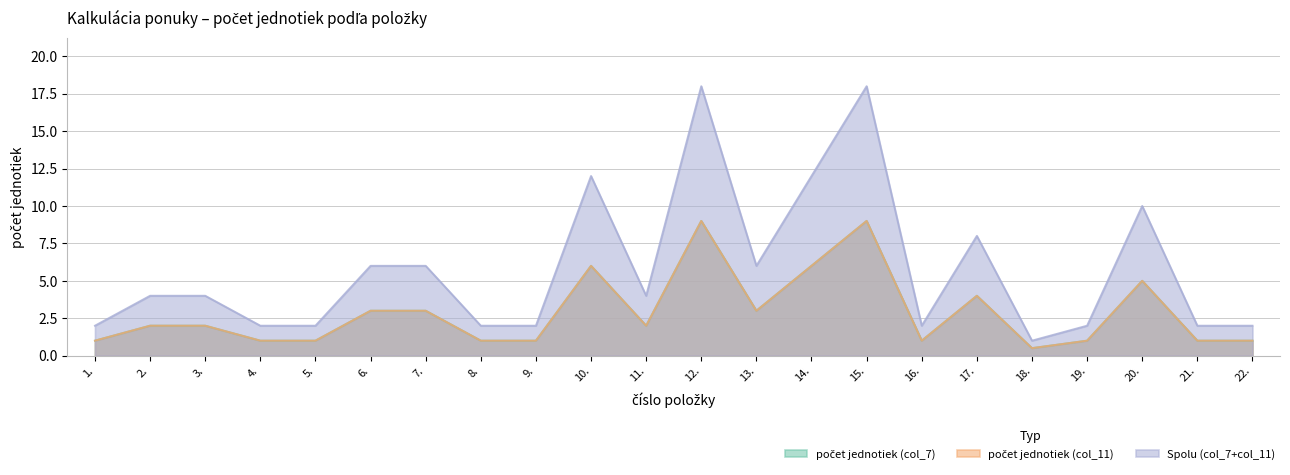

What is the spread (max minus min) of values at 3.?

2.0